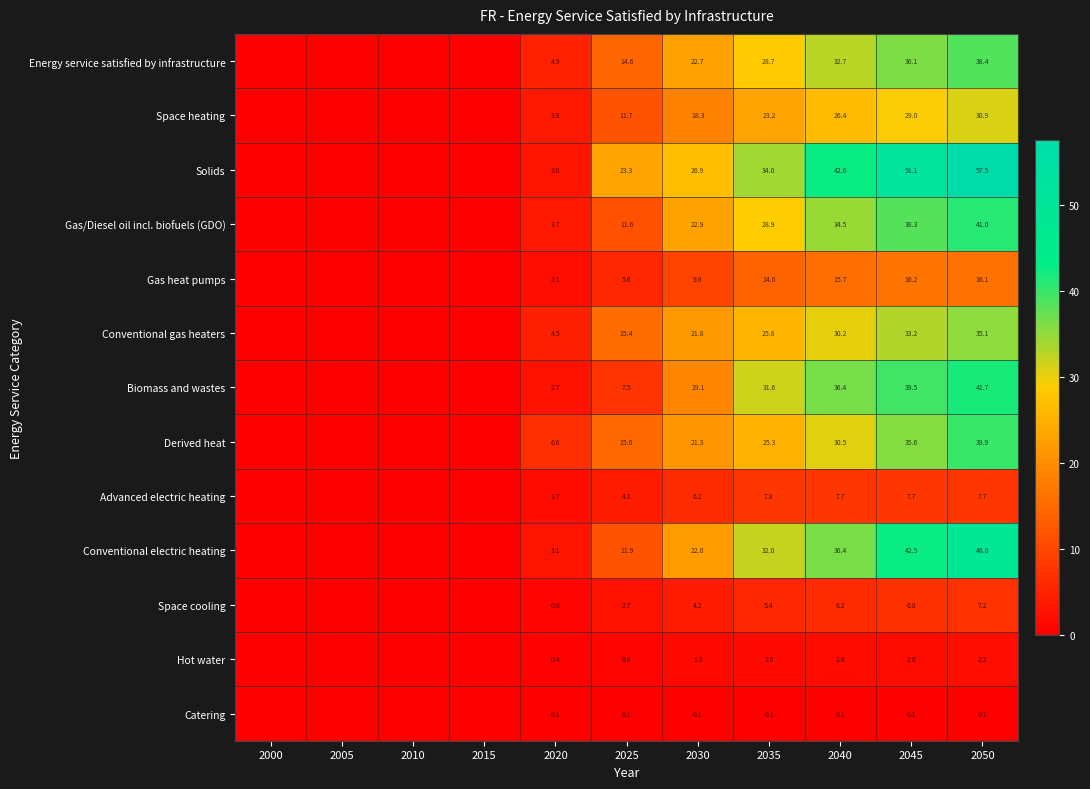

Rank the series at 2045 from lowest to highest value.

Catering, Hot water, Space cooling, Advanced electric heating, Gas heat pumps, Space heating, Conventional gas heaters, Derived heat, Energy service satisfied by infrastructure, Gas/Diesel oil incl. biofuels (GDO), Biomass and wastes, Conventional electric heating, Solids